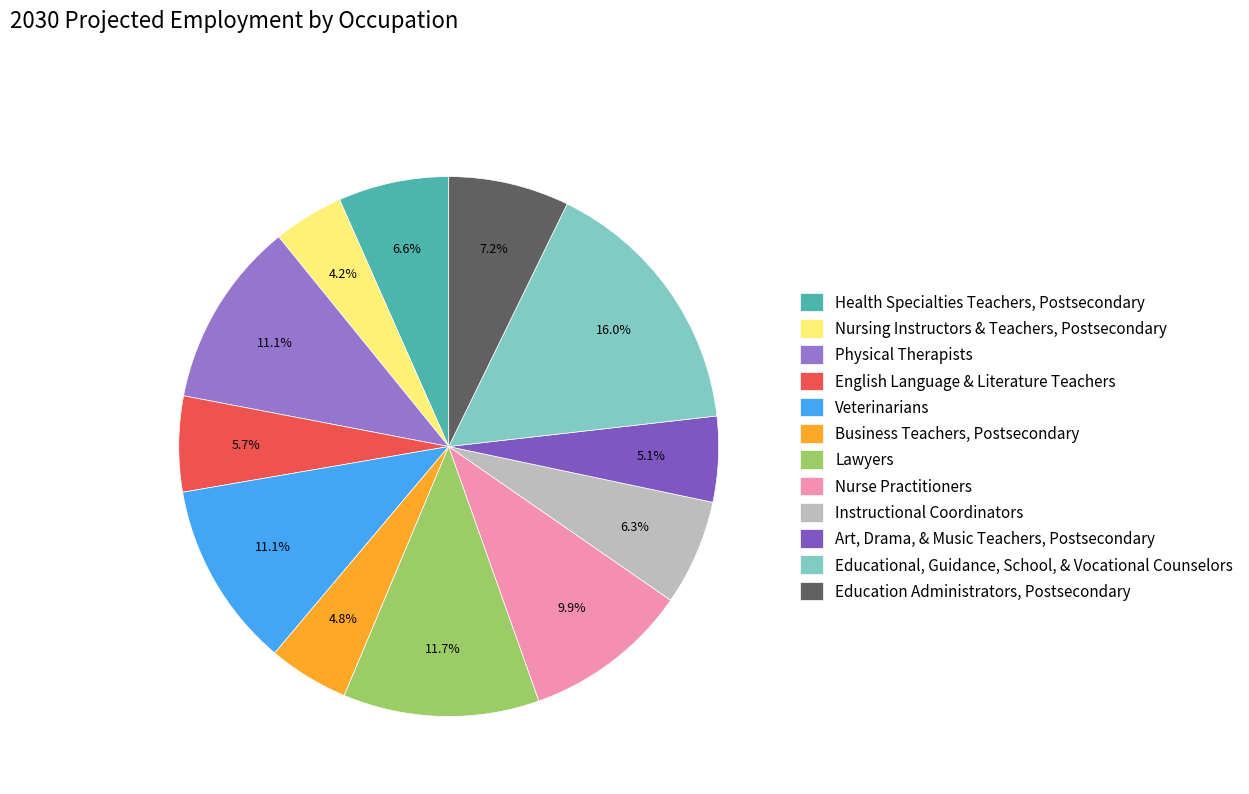

Is it true that Lawyers is 1% of the pie?

False